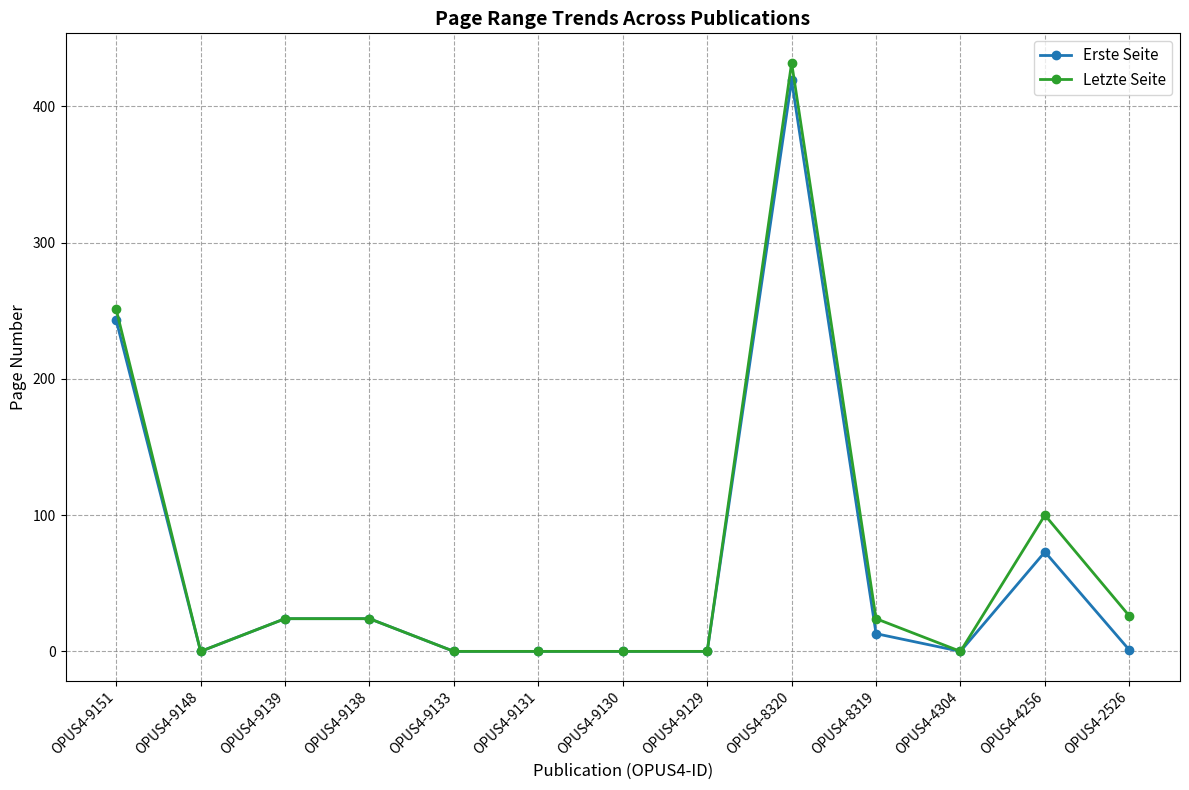

Is it true that Erste Seite equals 331 at OPUS4-9151?

False